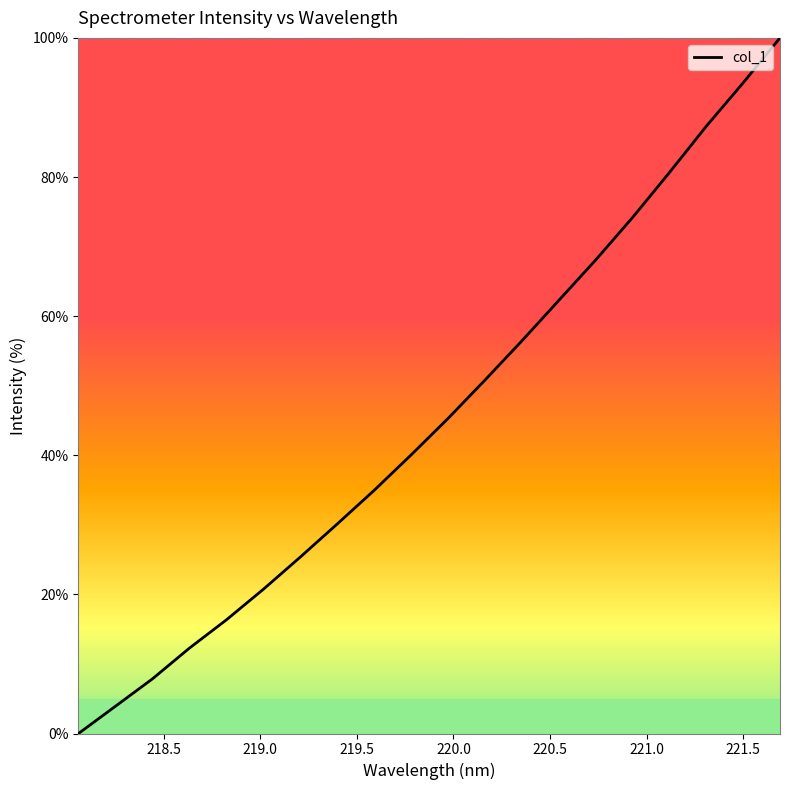

What is the greatest value displayed?

100.0